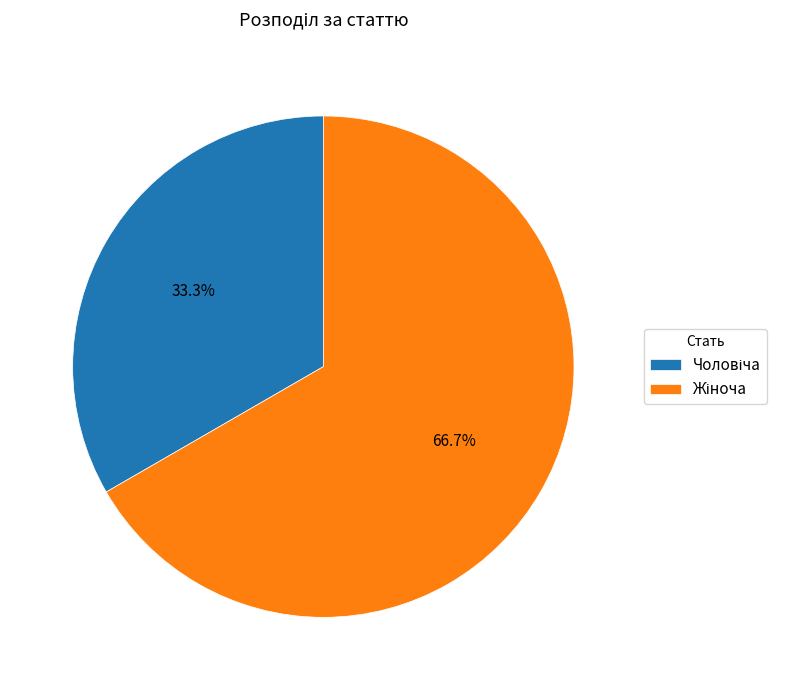

Does any single category account for the majority?

Yes